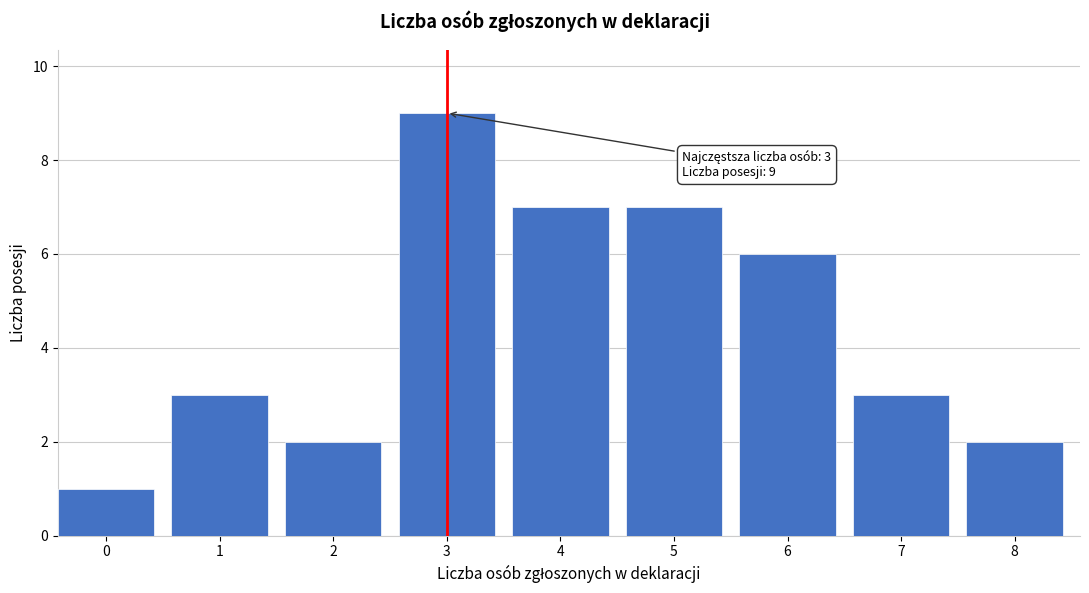

Reading right to left, transcribe all the data shown in this chart.

2	3	6	7	7	9	2	3	1